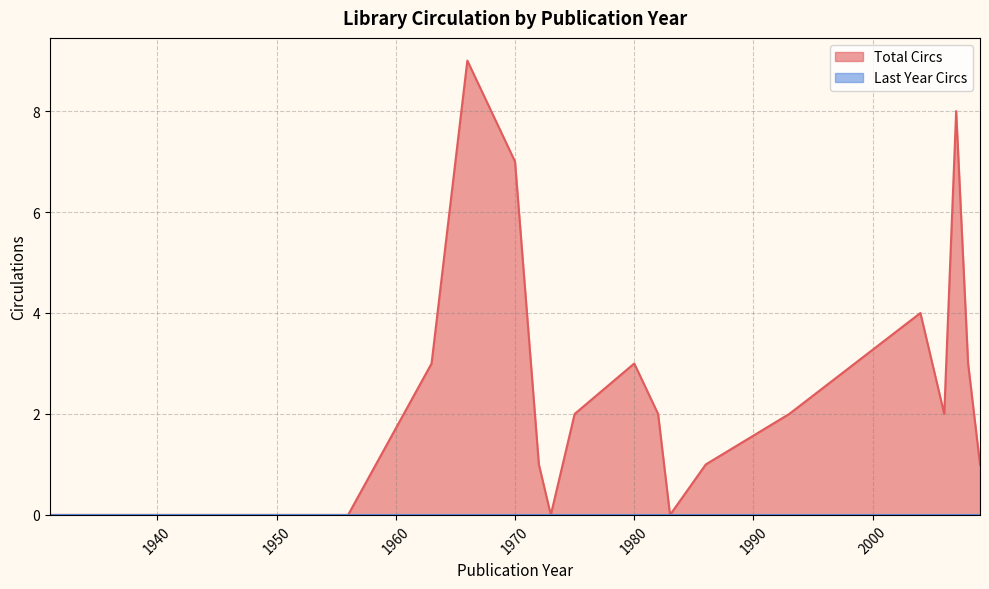

Count the number of categories in the chart.

20